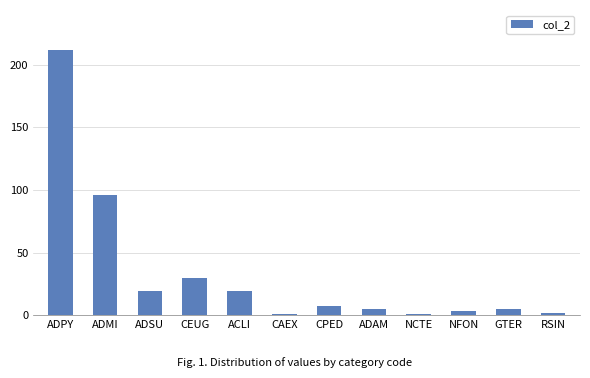

How many distinct data groups are displayed?

1